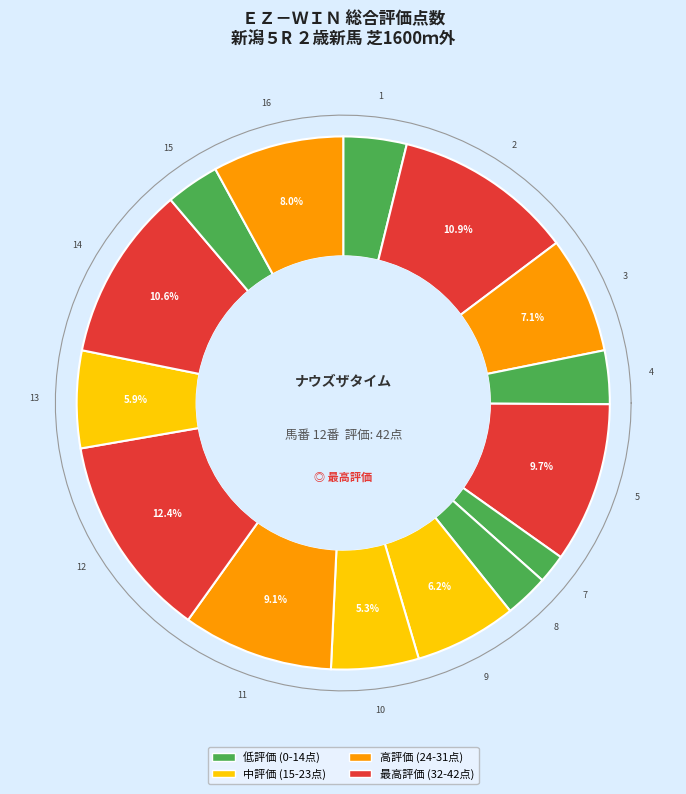

What percentage is NOT represented by 11?

90.9%